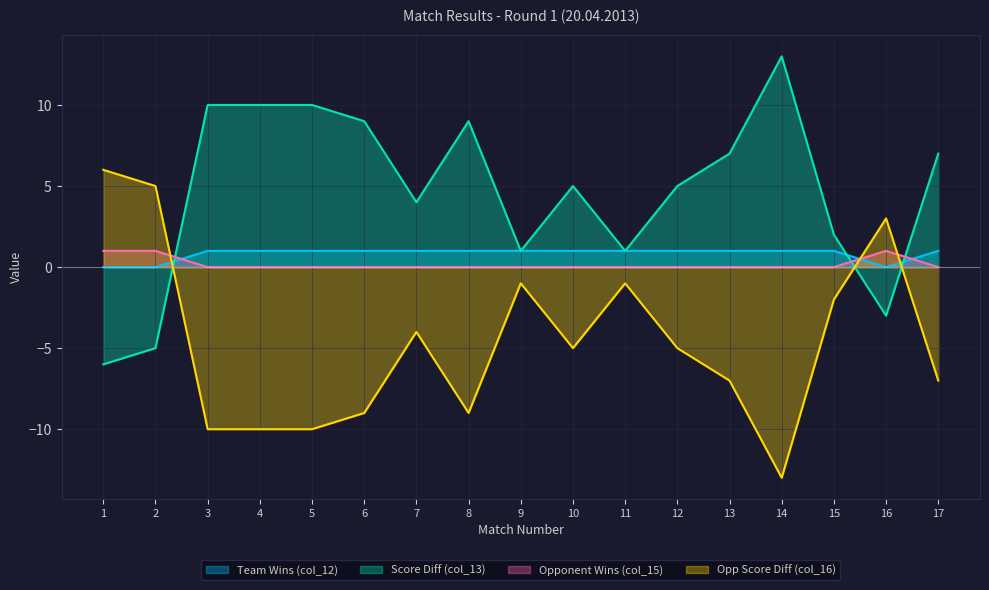

At which category is the sum across all series the highest?

1